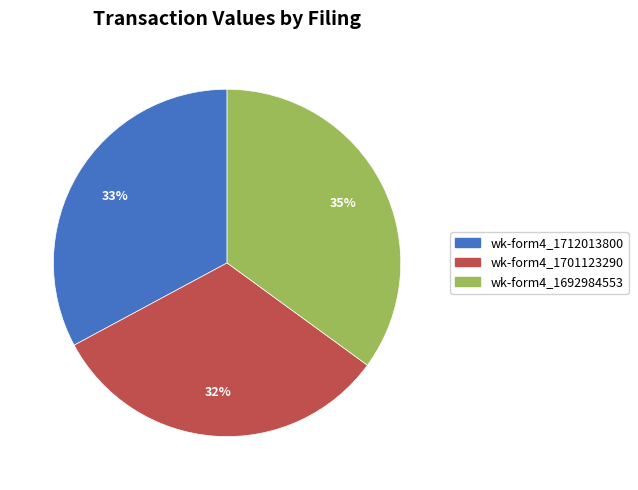

To the nearest percent, what is the average slice percentage?

33%